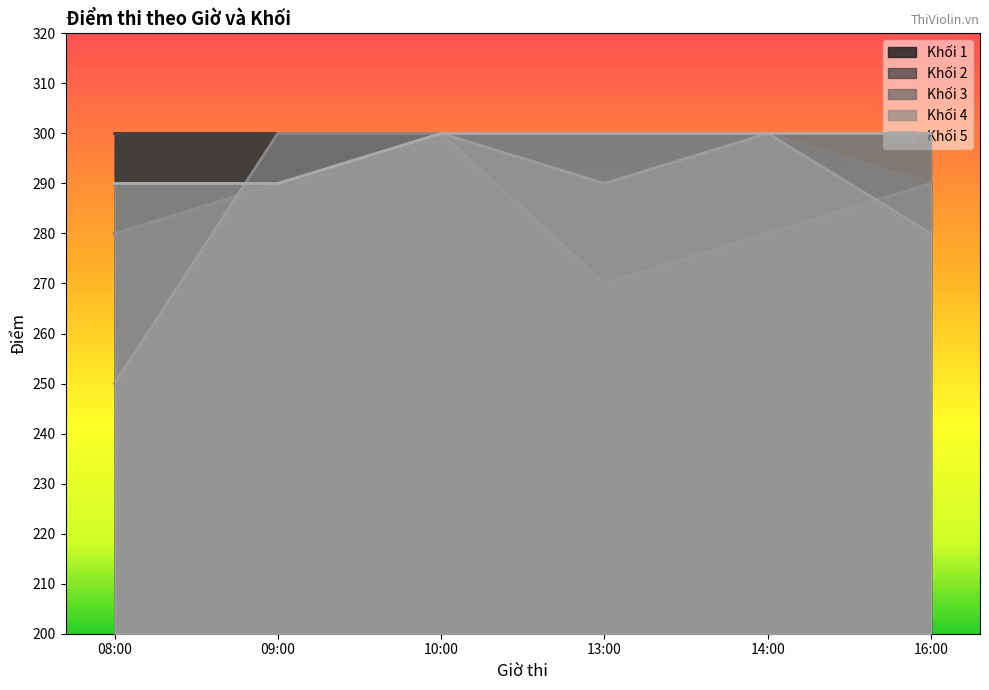

True or false: Khối 4 has more than 0 interior local peaks.

True